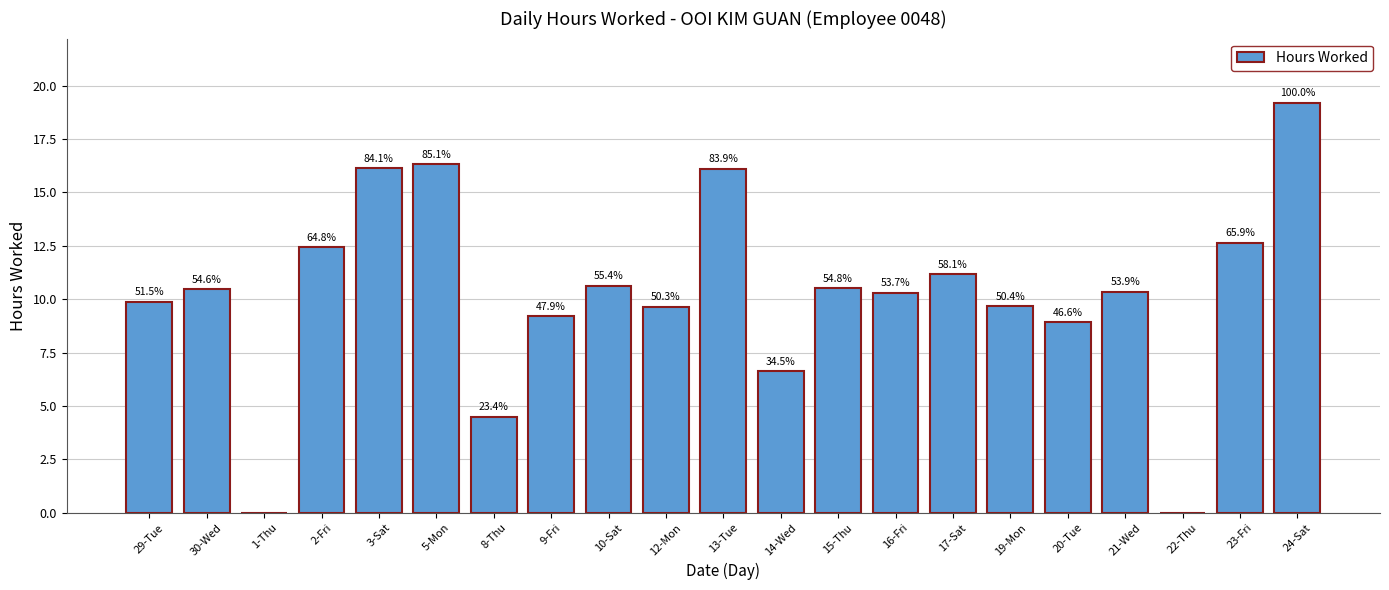

Where is the data nearest to the value 9?

20-Tue